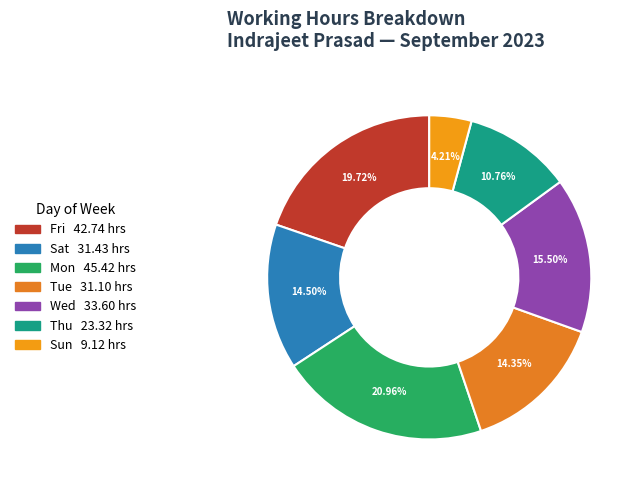

To the nearest percent, what is the difference between the largest and smallest slice percentages?

17%